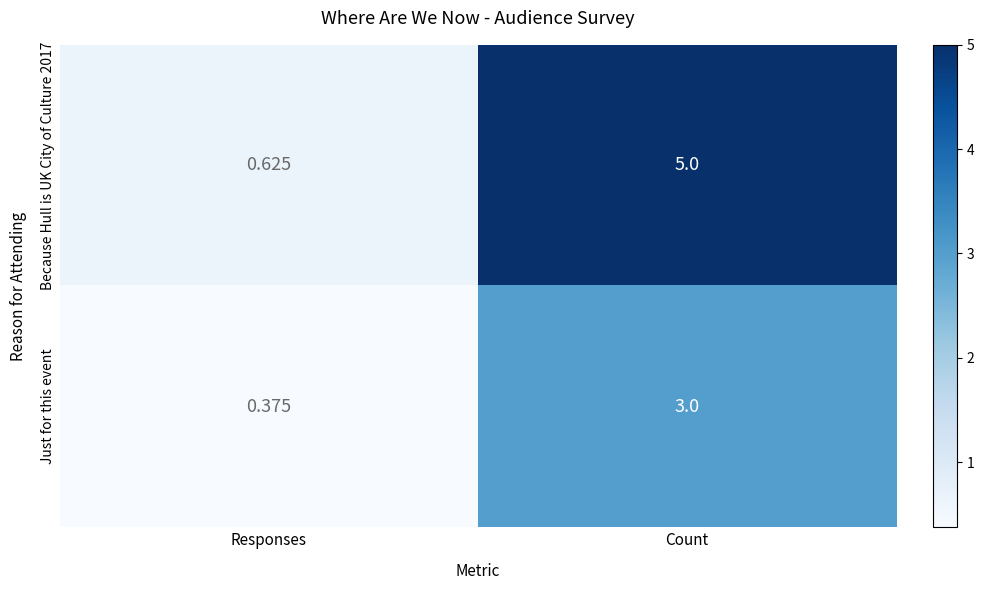

List the labels in order of Because Hull is UK City of Culture 2017 value, smallest first.

Responses, Count